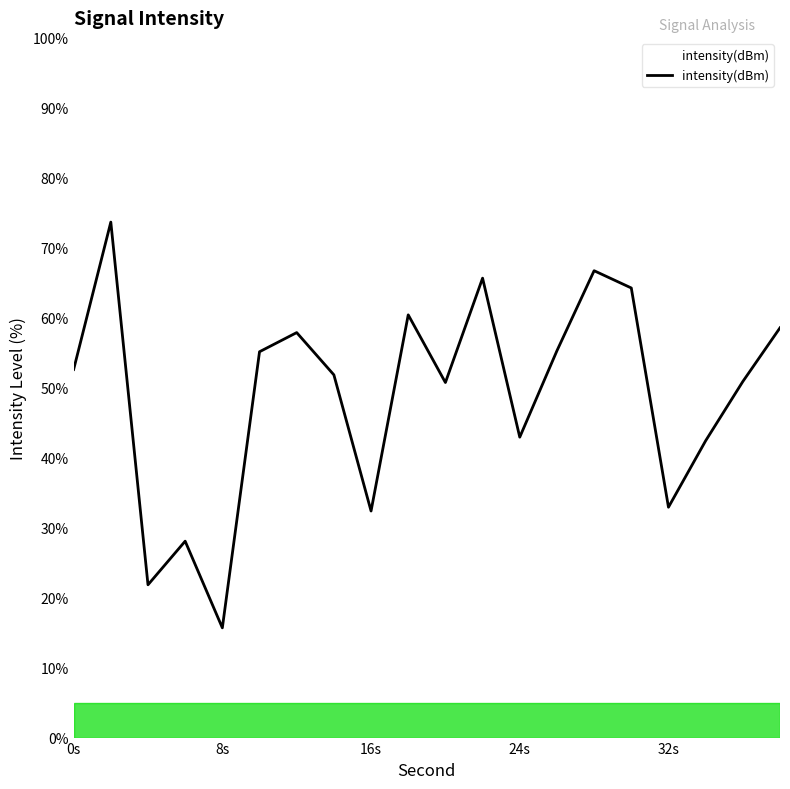

What is the smallest value displayed?

15.7